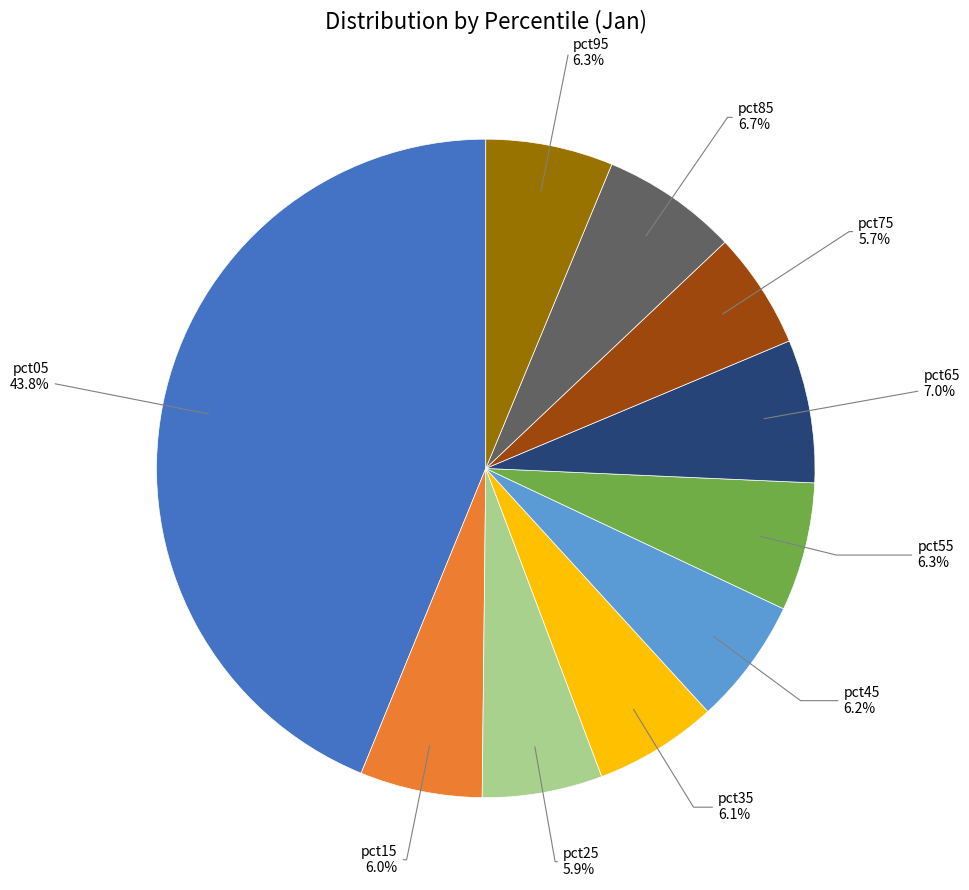

Is there any slice that represents more than half of the pie?

No